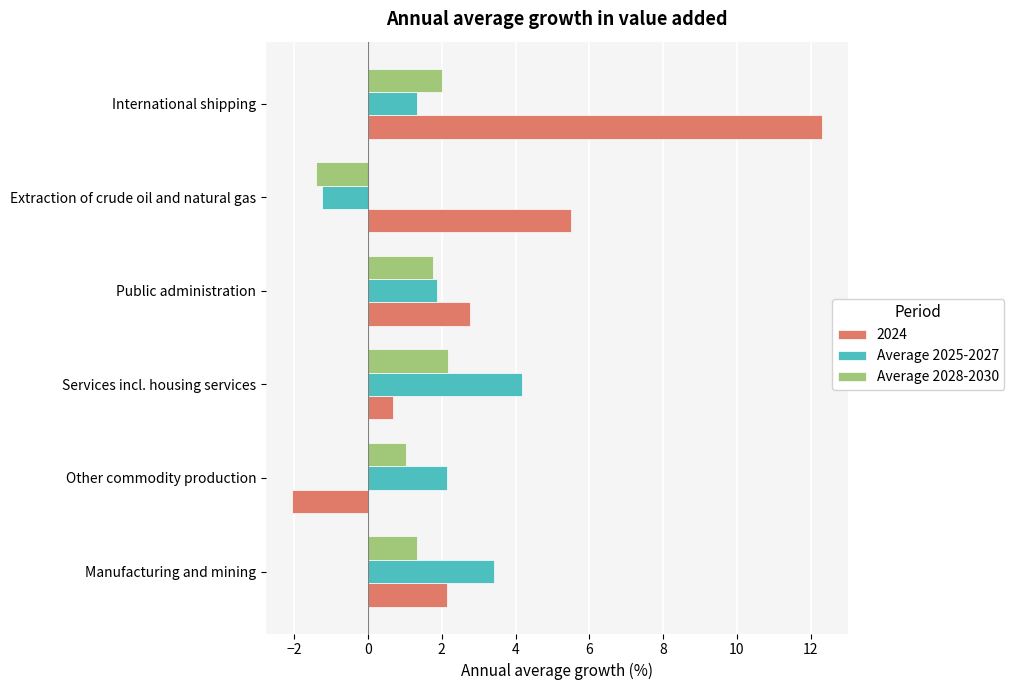

Which series has the largest total across all categories?

2024